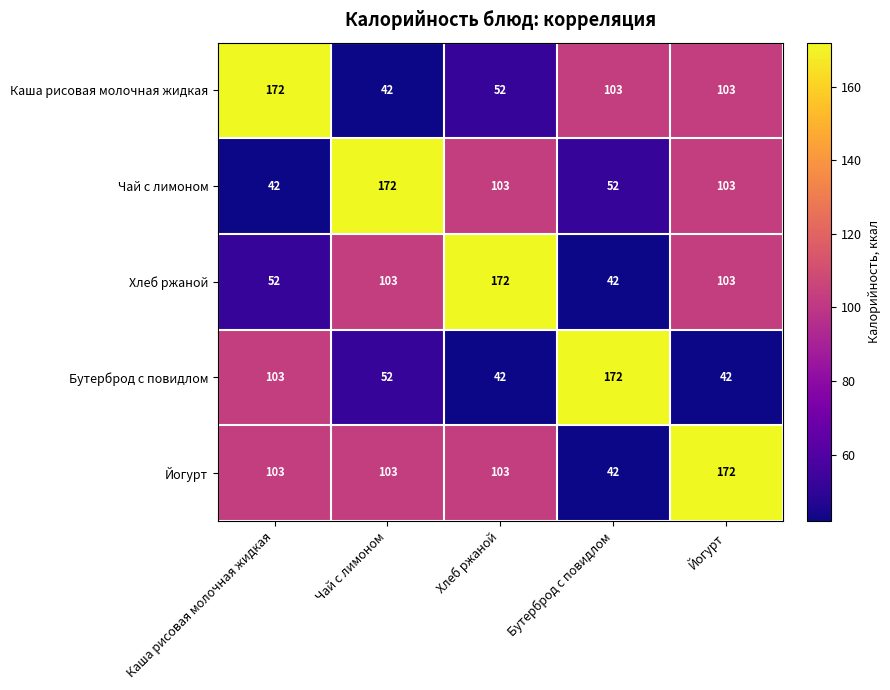

At how many categories does at least one series exceed 127?

5